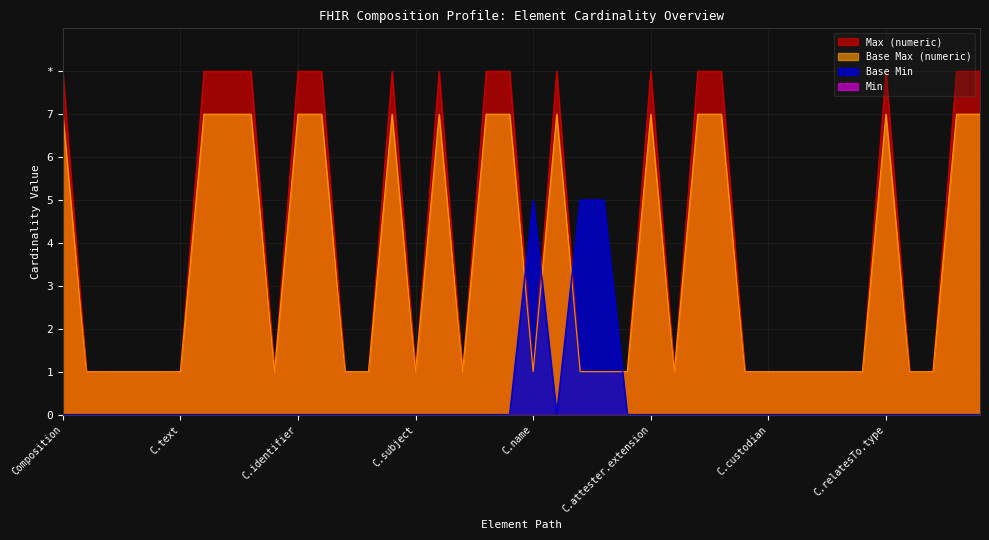

What is the maximum value for Base Max (numeric)?

7